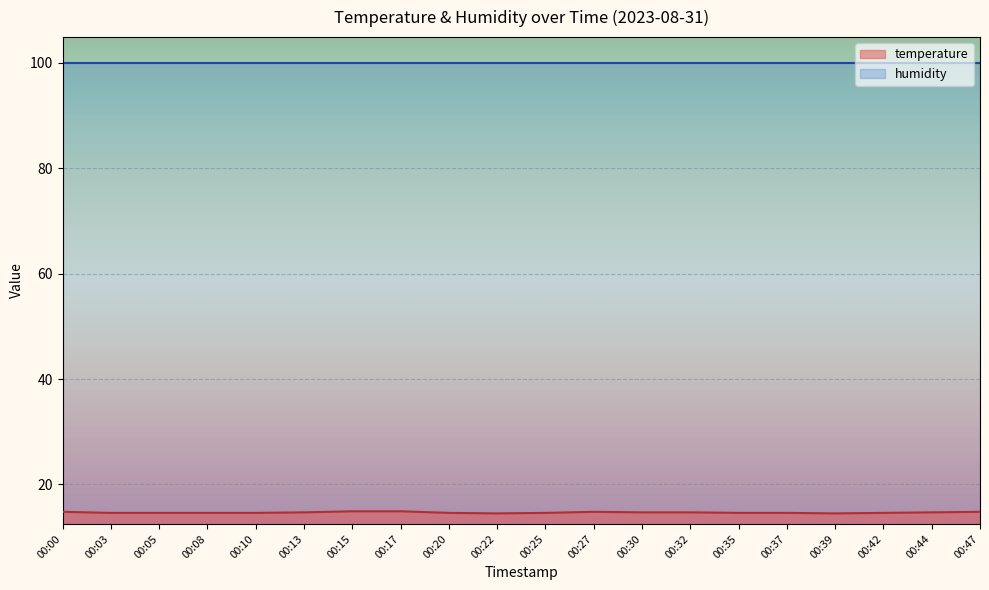

Reading left to right, extract all data points from this chart.

00:00=14.8	00:03=14.6	00:05=14.6	00:08=14.6	00:10=14.6	00:13=14.7	00:15=14.9	00:17=14.9	00:20=14.6	00:22=14.5	00:25=14.6	00:27=14.8	00:30=14.7	00:32=14.7	00:35=14.6	00:37=14.6	00:39=14.5	00:42=14.6	00:44=14.7	00:47=14.8